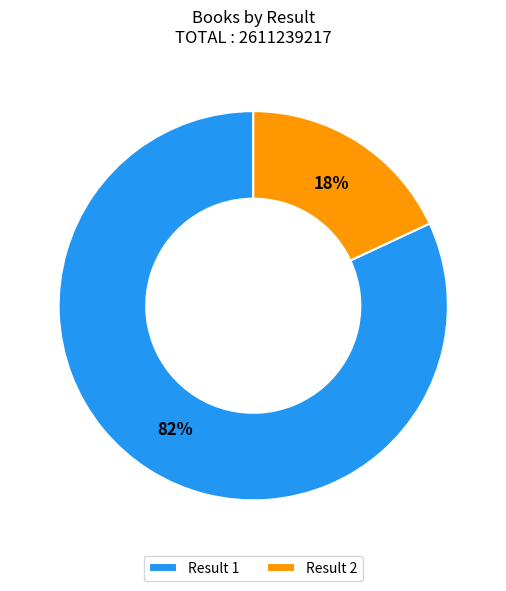

Is the sum of Result 1 and Result 2 greater than half?

Yes